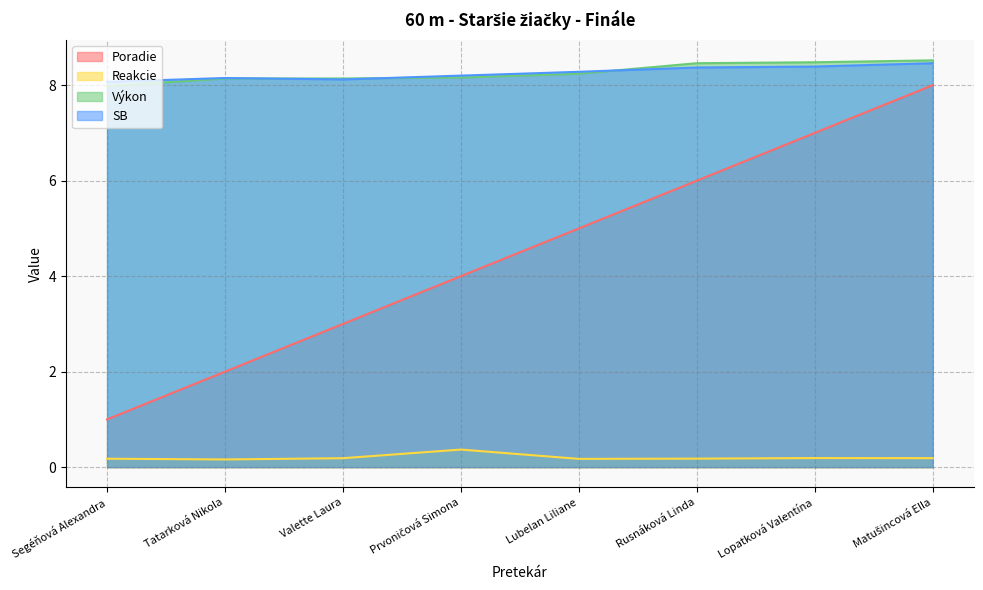

True or false: Reakcie and SB cross at least once.

False